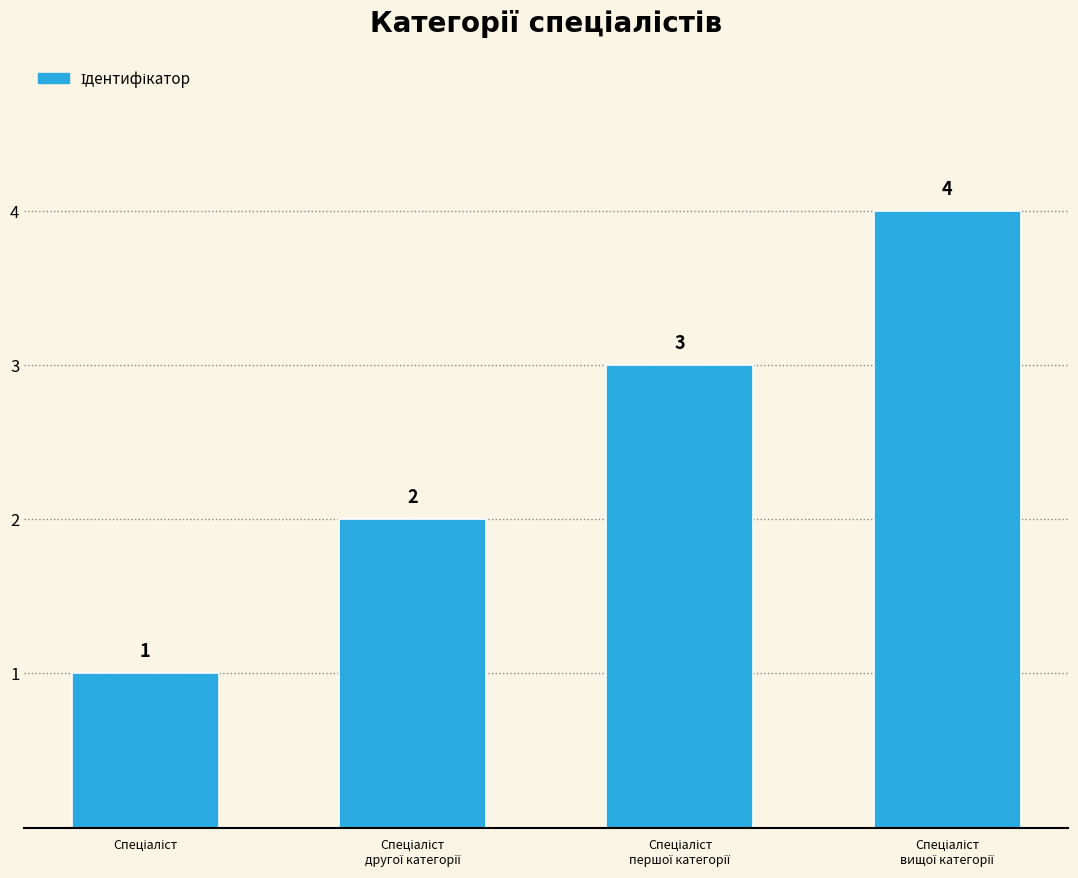

What is the value of the 3rd bar from the left?

3